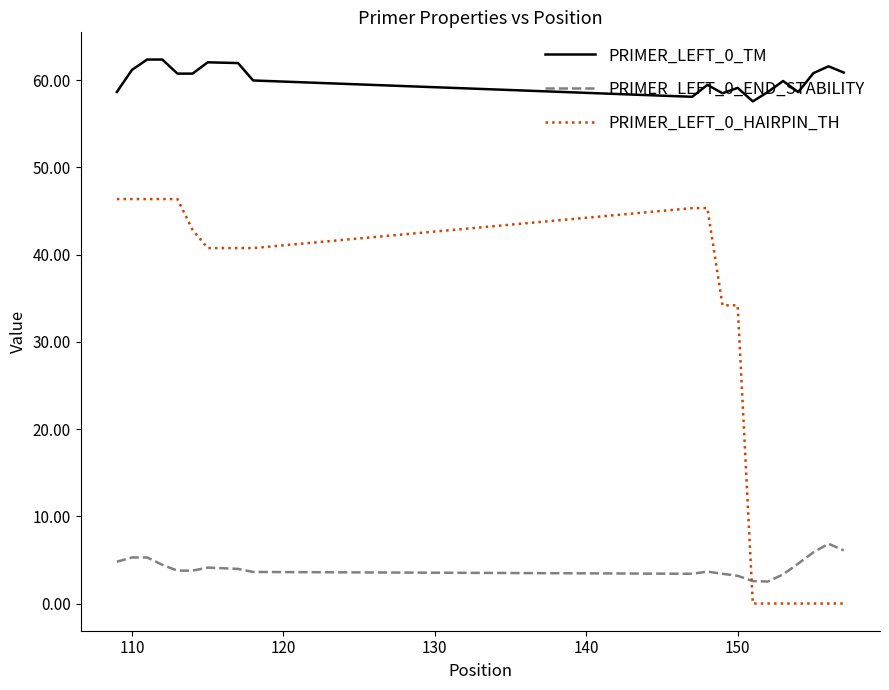

Does the chart have visible grid lines?

No